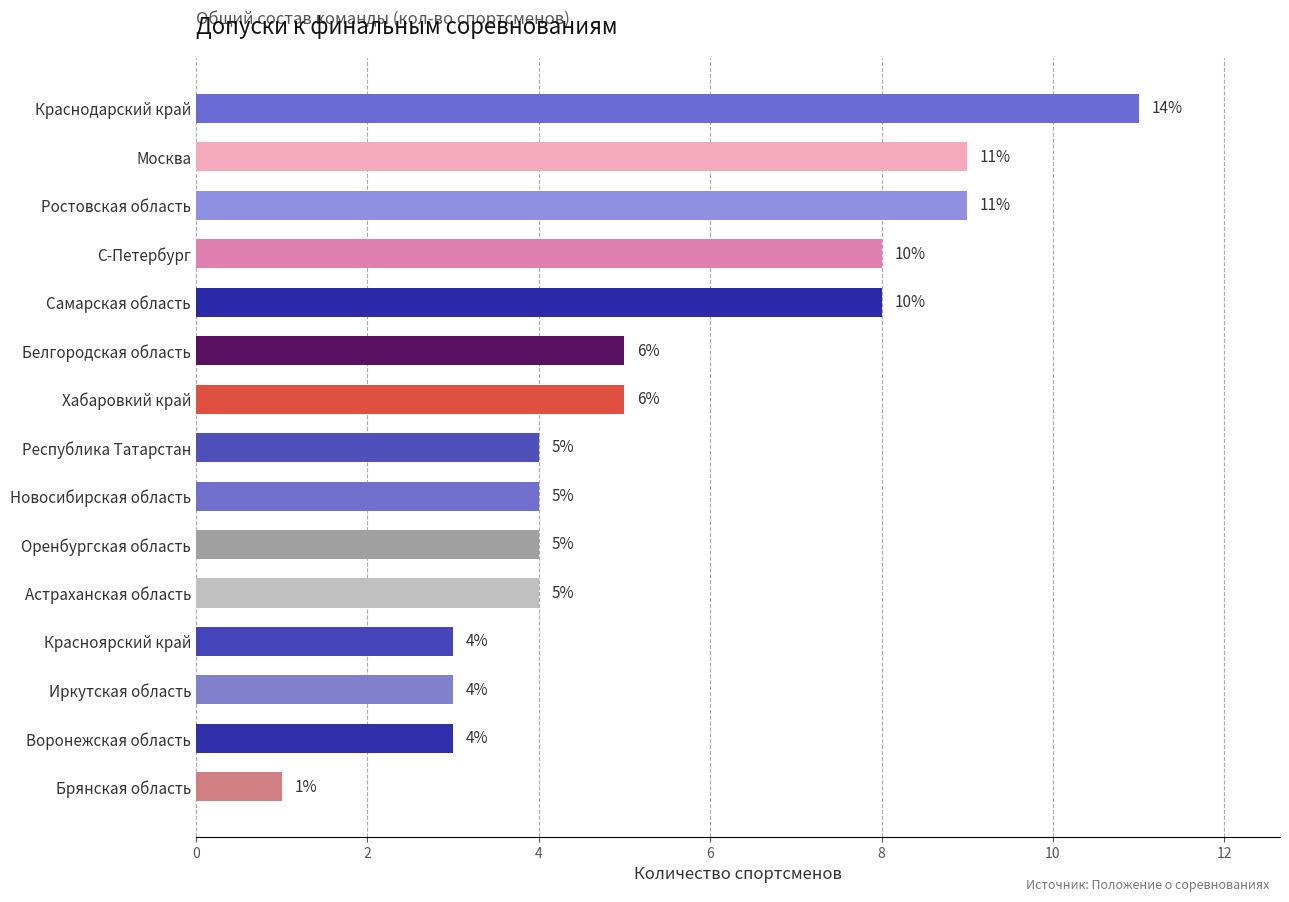

What is the difference between the maximum and second lowest values?

8